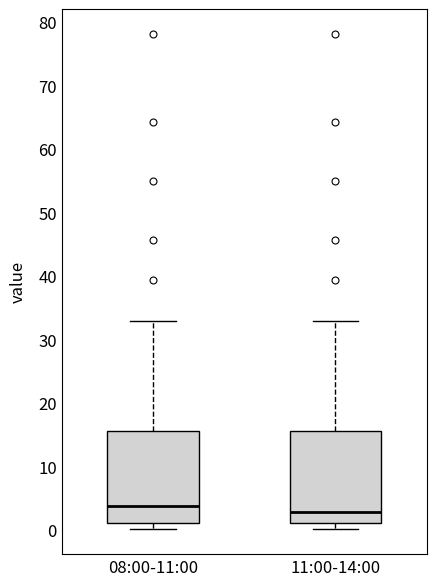

Reading left to right, transcribe this box plot: for each box, give where its median line is, the range the box spans, and where its two whiskers end, as read against the y-axis. The values are not printed on the chart, so give them approximately, as read against the axis.

08:00-11:00: median 4, box 1 to 16, whiskers 0 to 33
11:00-14:00: median 3, box 1 to 16, whiskers 0 to 33